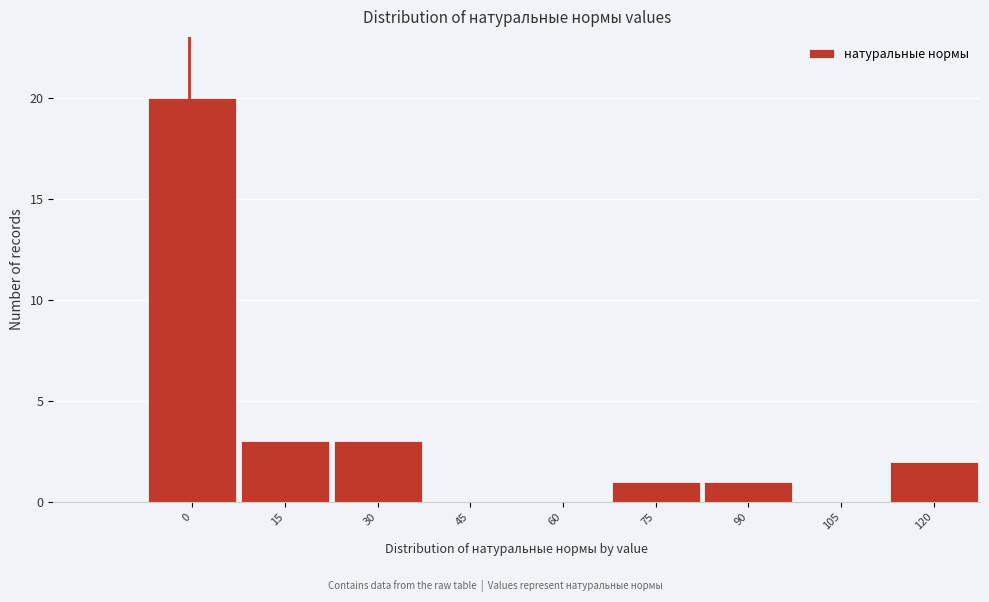

Reading right to left, extract all data points from this chart.

120=2	105=0	90=1	75=1	60=0	45=0	30=3	15=3	0=20